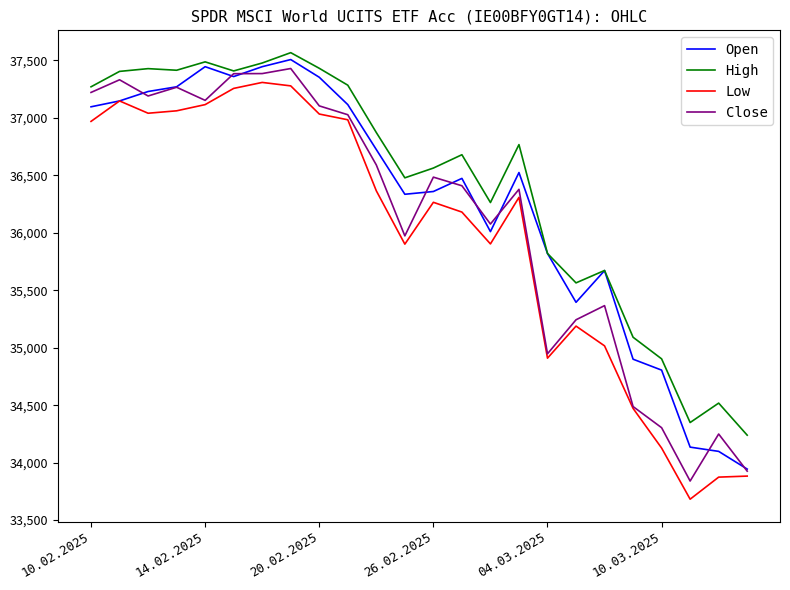

What is the highest value of the Low series?

37308